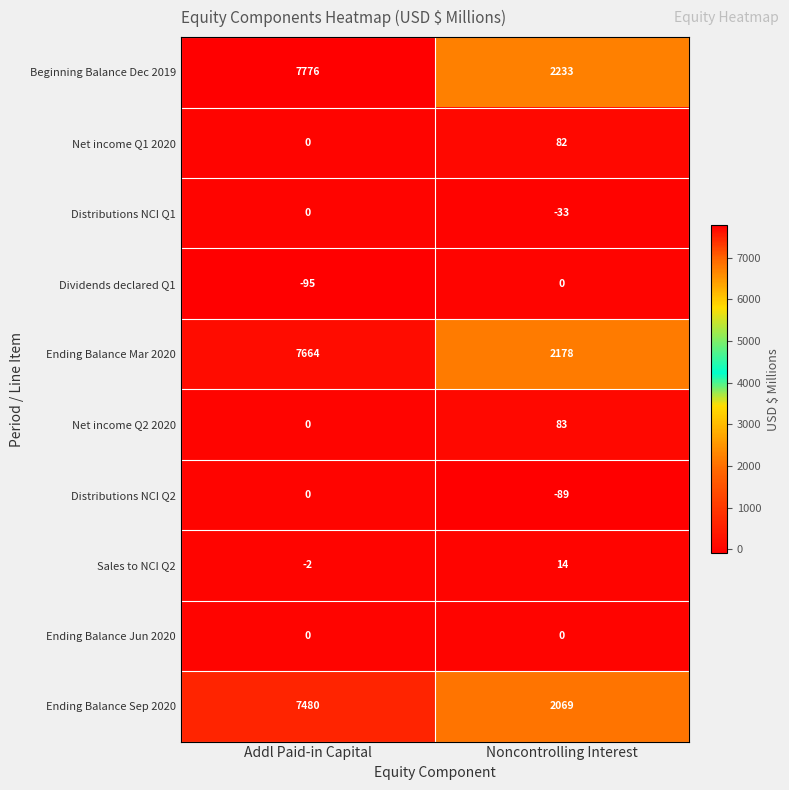

At which label is Beginning Balance Dec 2019 closest to 5004?

Noncontrolling Interest